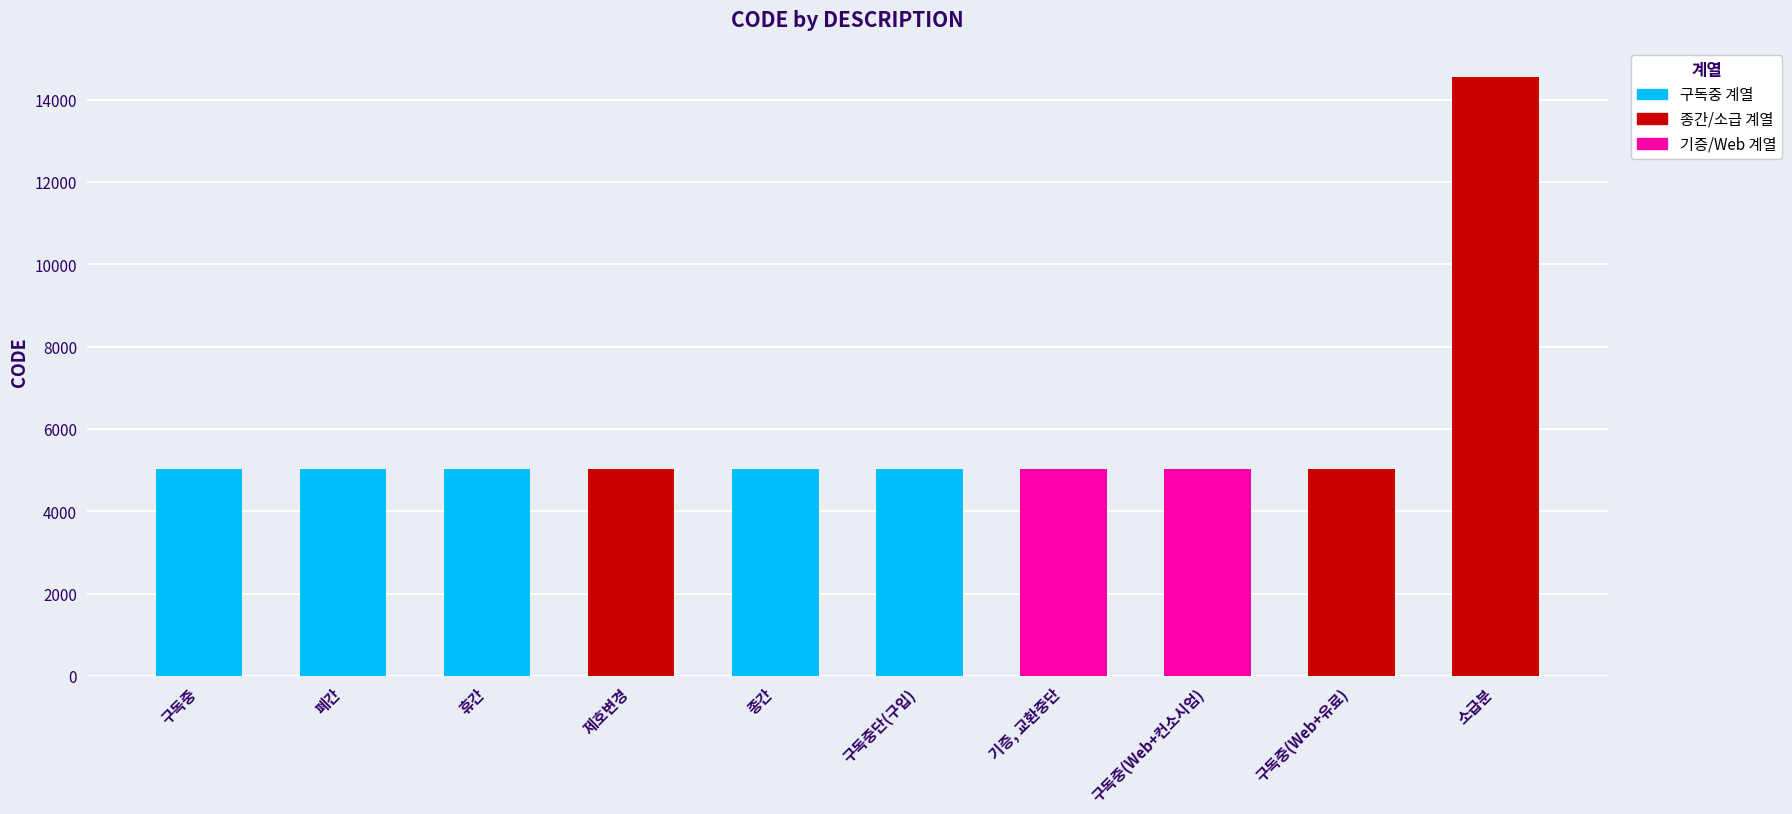

What is the label of the 4th bar from the left?

제호변경